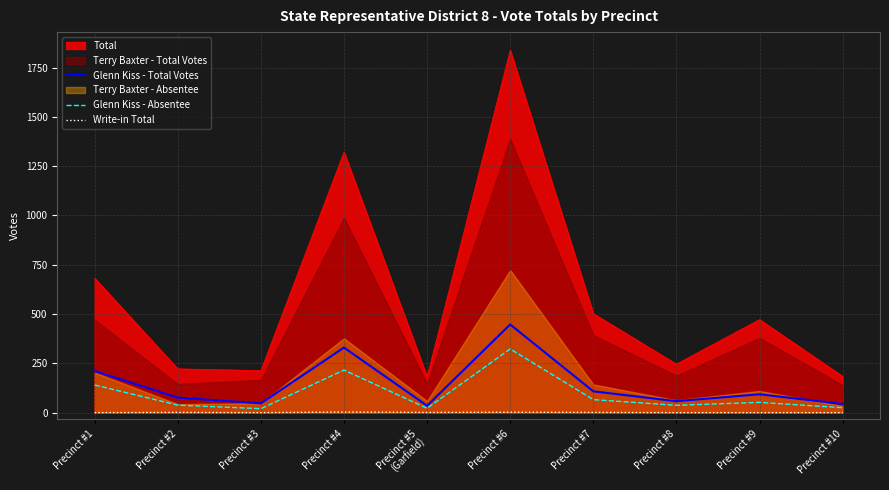

True or false: Glenn Kiss - Absentee and Total cross at least once.

False